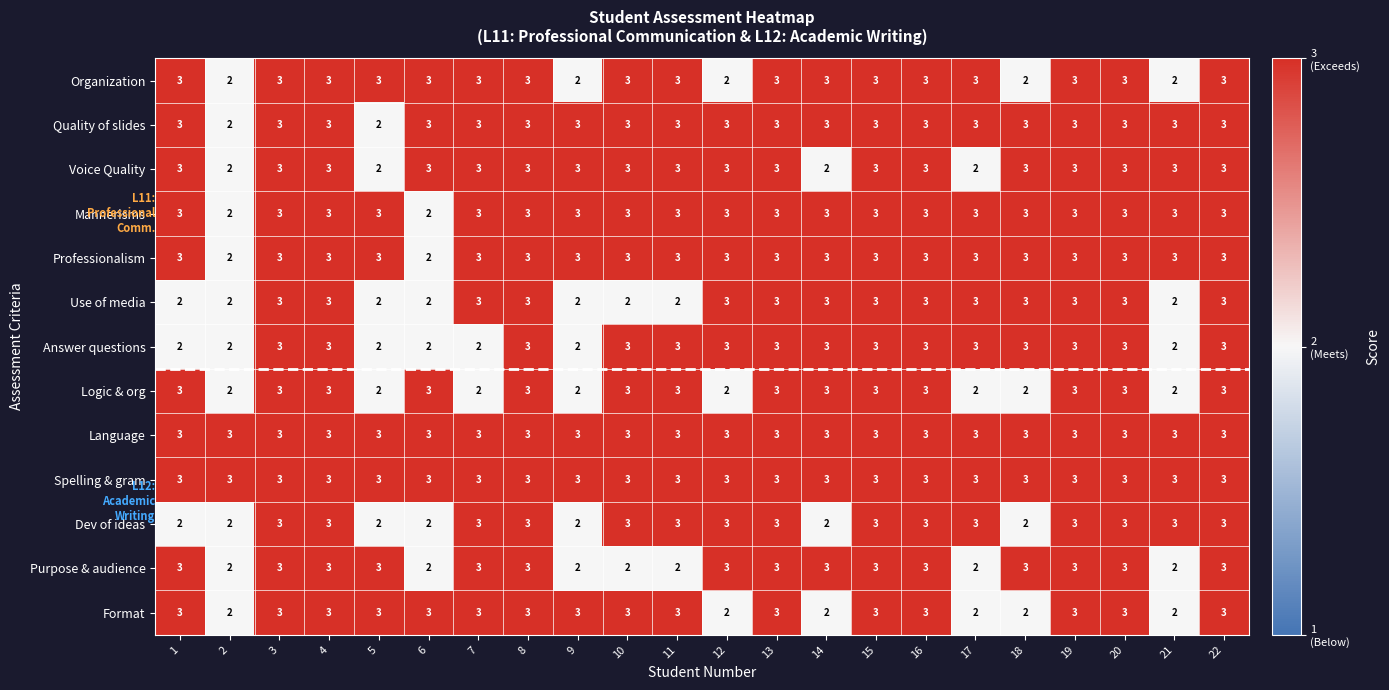

What is the total value across all series at 14?

36